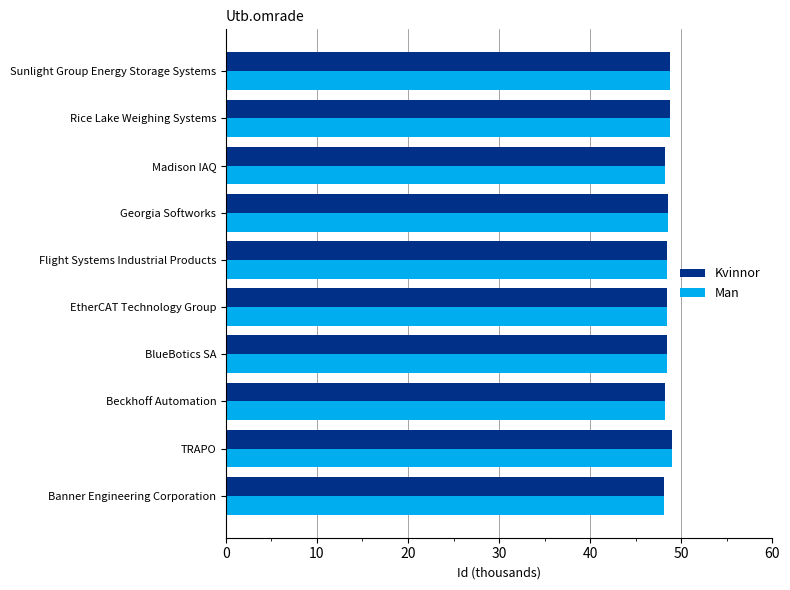

What is the sum of all Kvinnor values?

485.1